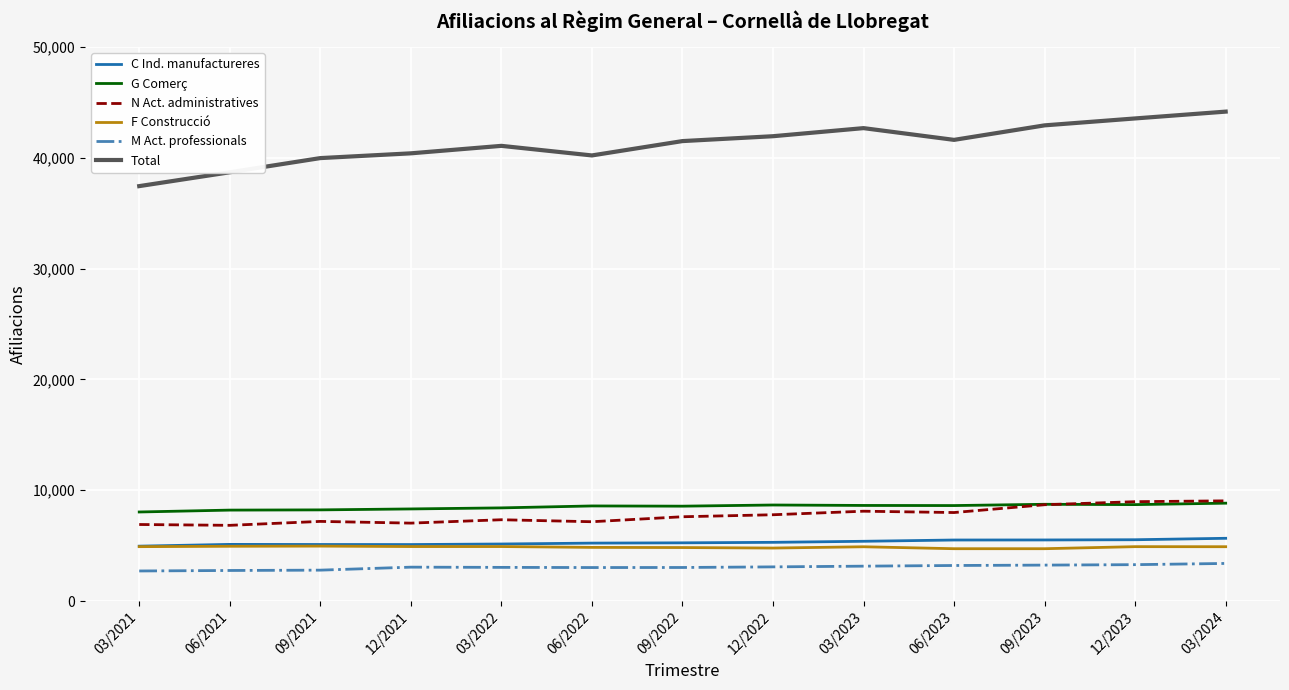

Does the chart have visible grid lines?

Yes